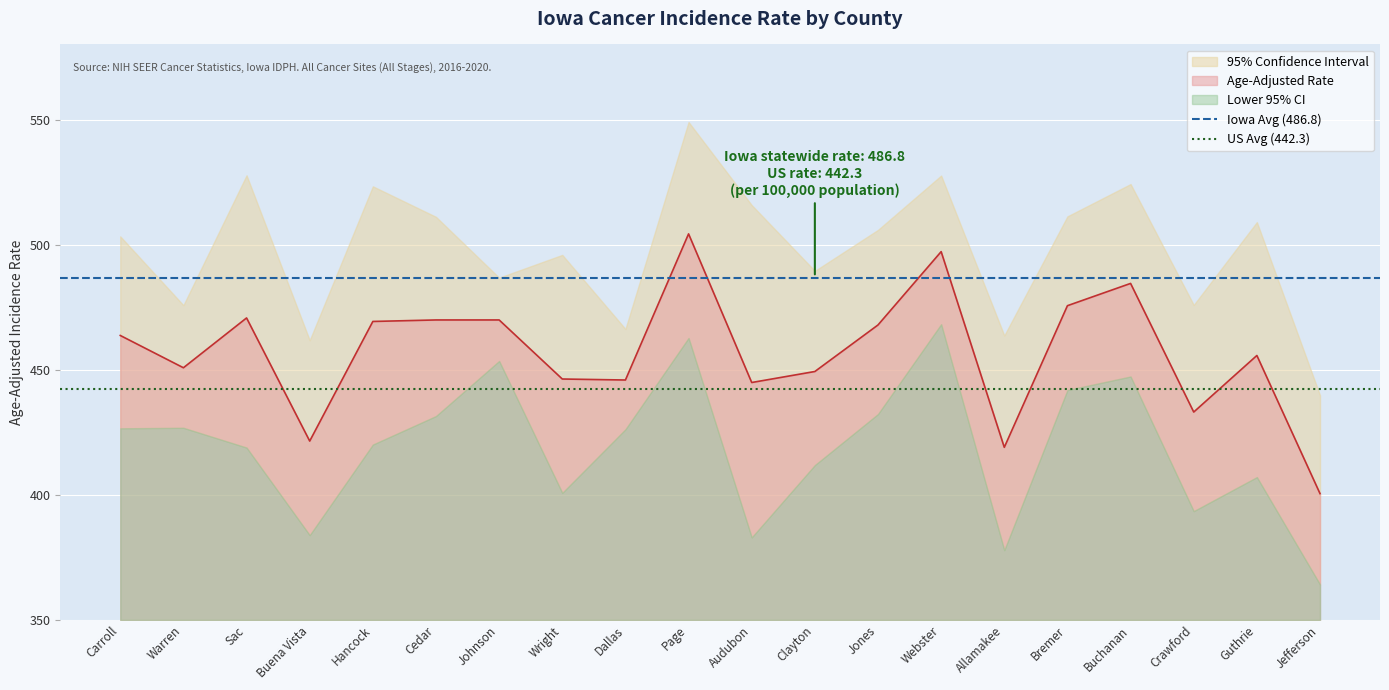

What is the approximate value of Age-Adjusted Rate at Cedar?

469.9